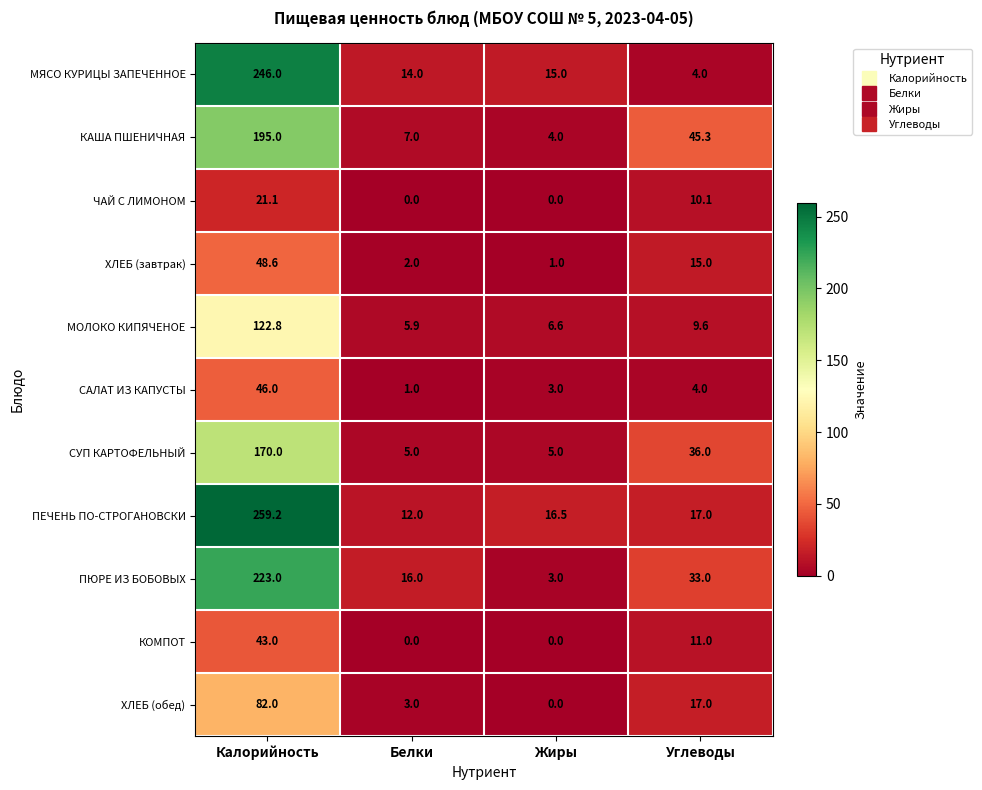

What is the difference between the highest and lowest values at Жиры?

16.5